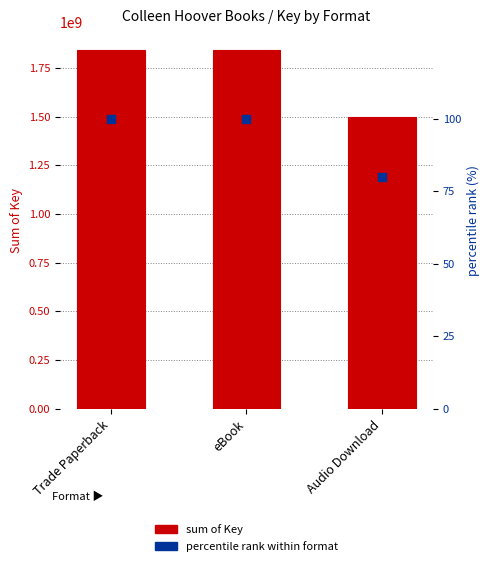

What are all the series names shown in the legend?

sum of Key, percentile rank within format